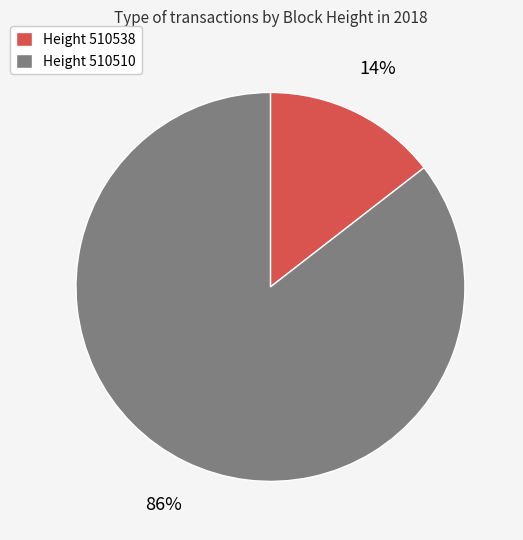

Is the sum of Height 510510 and Height 510538 greater than half?

Yes